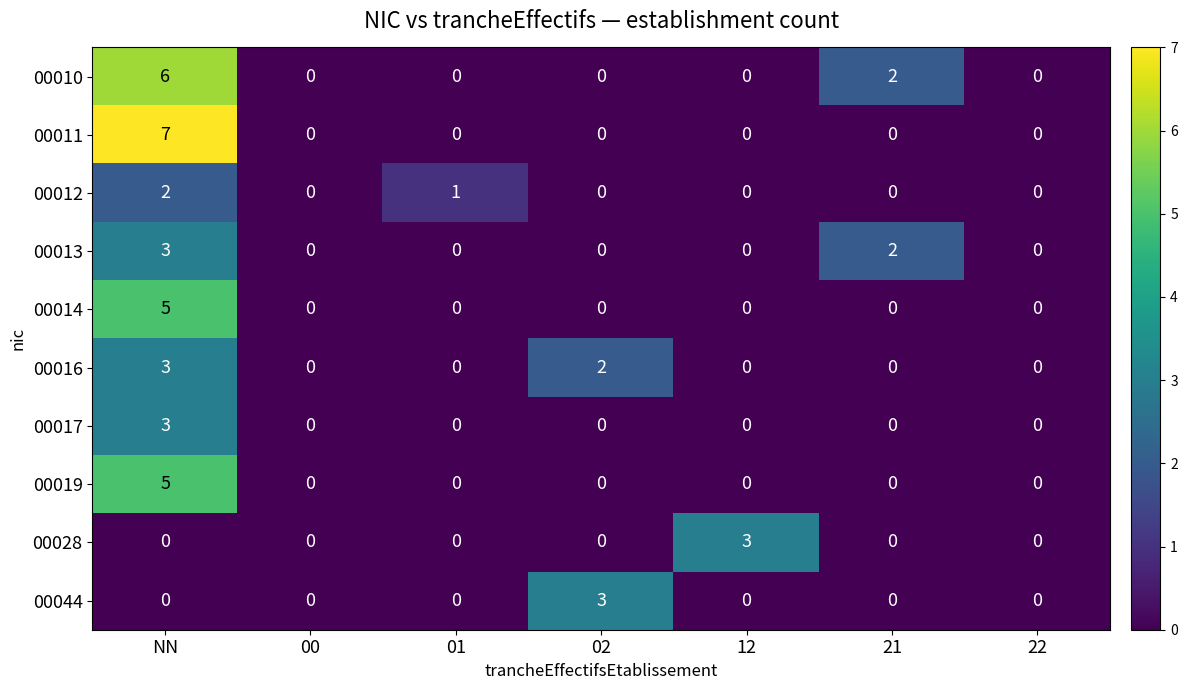

True or false: 00016 has a value of 0 at 00.

True